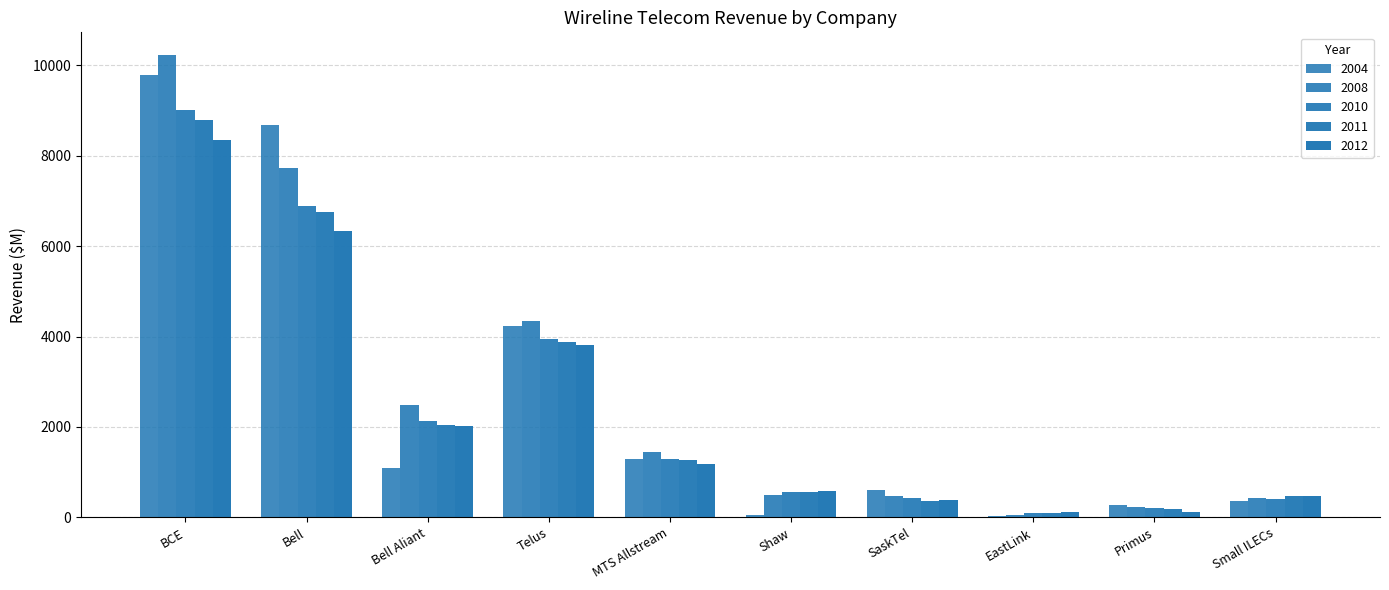

What is the total value across all series at MTS Allstream?

6489.6